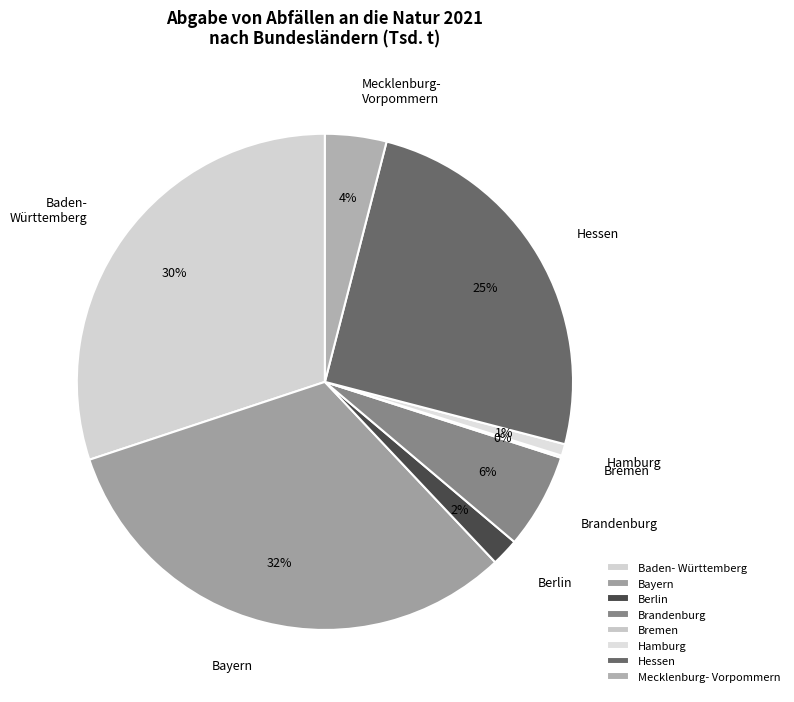

To the nearest percent, what is the difference between the largest and smallest slice percentages?

32%